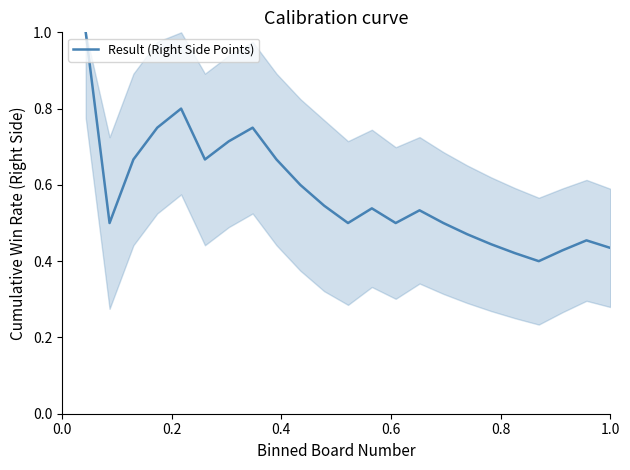

How many lines are shown in the chart?

1